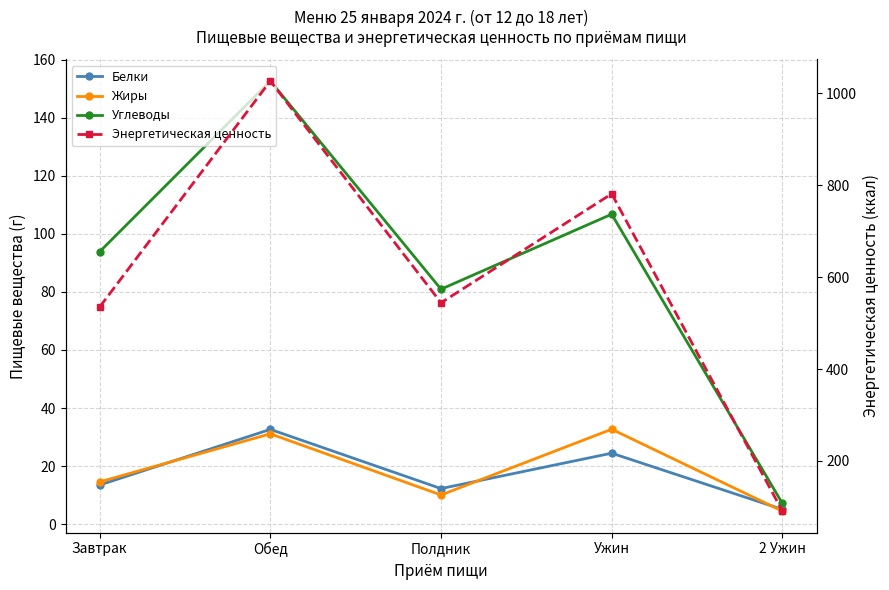

How many categories are shown in the chart?

5